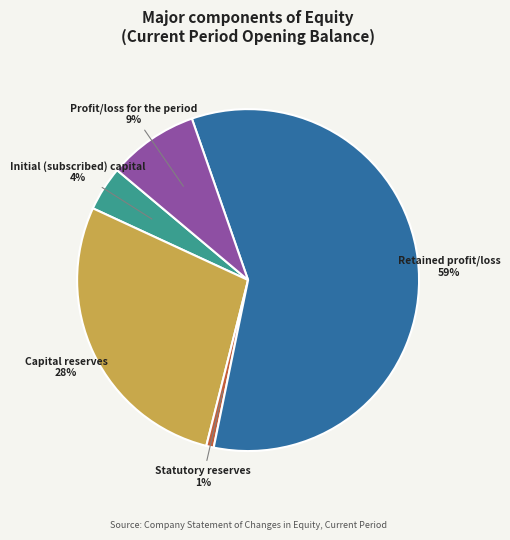

Does any single category account for the majority?

Yes